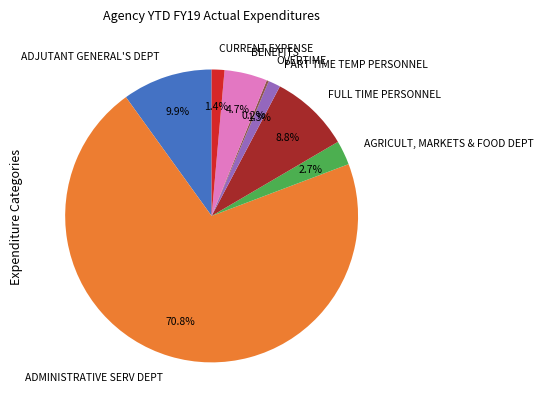

To the nearest percent, what is the combined percentage of BENEFITS and FULL TIME PERSONNEL?

14%